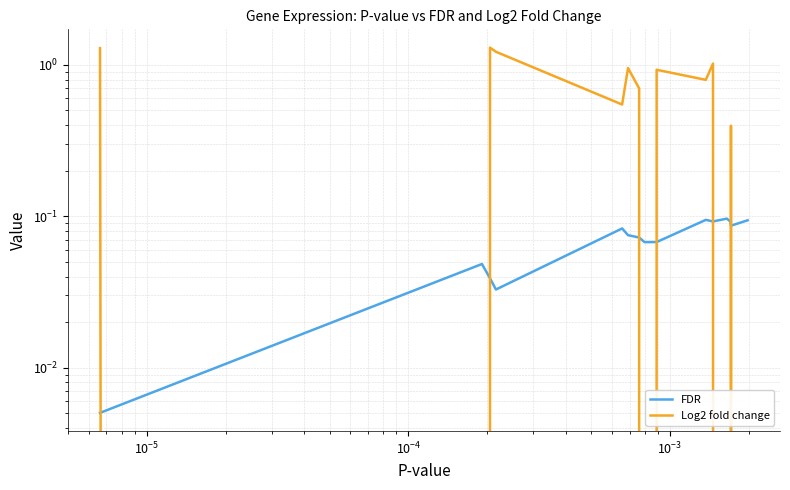

True or false: FDR and Log2 fold change intersect in this chart.

True